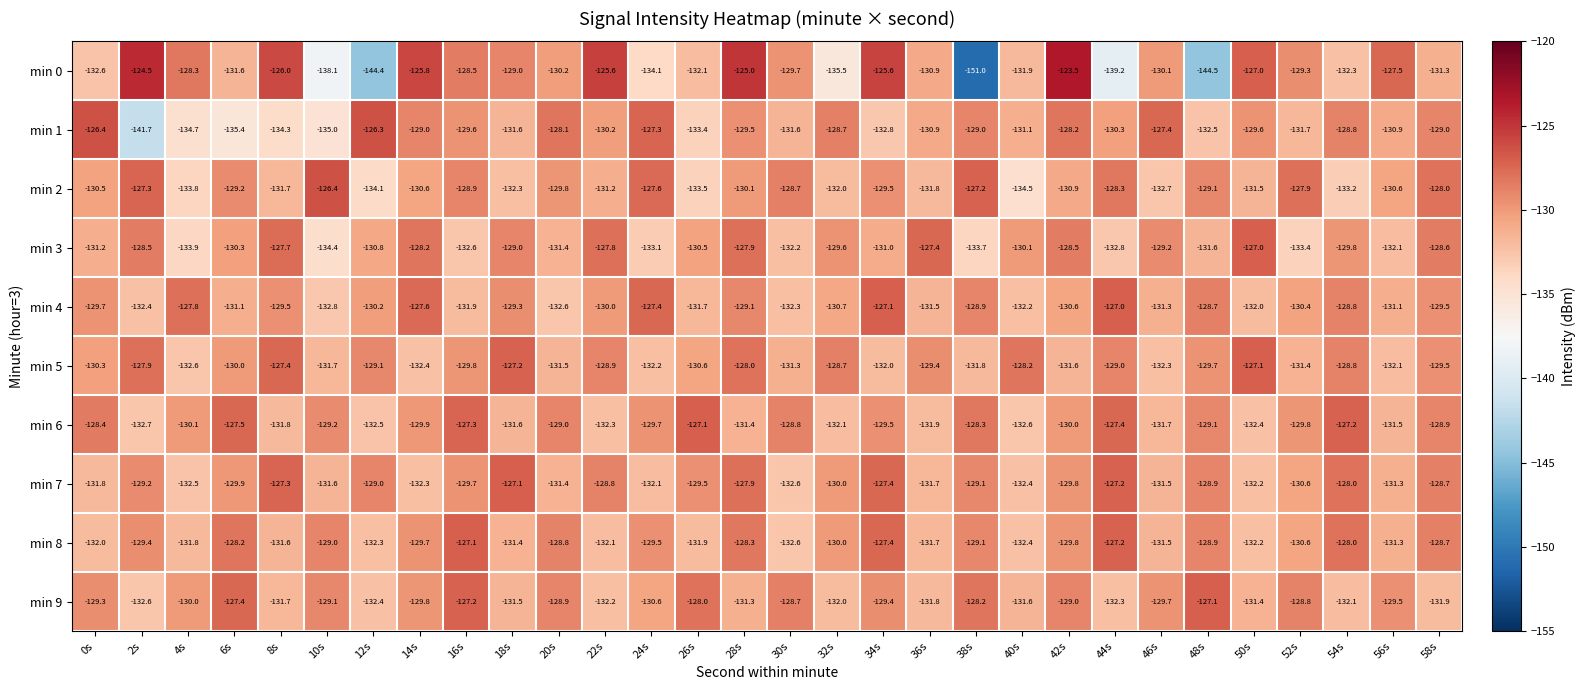

Where is min 8 nearest to the value -129?

10s